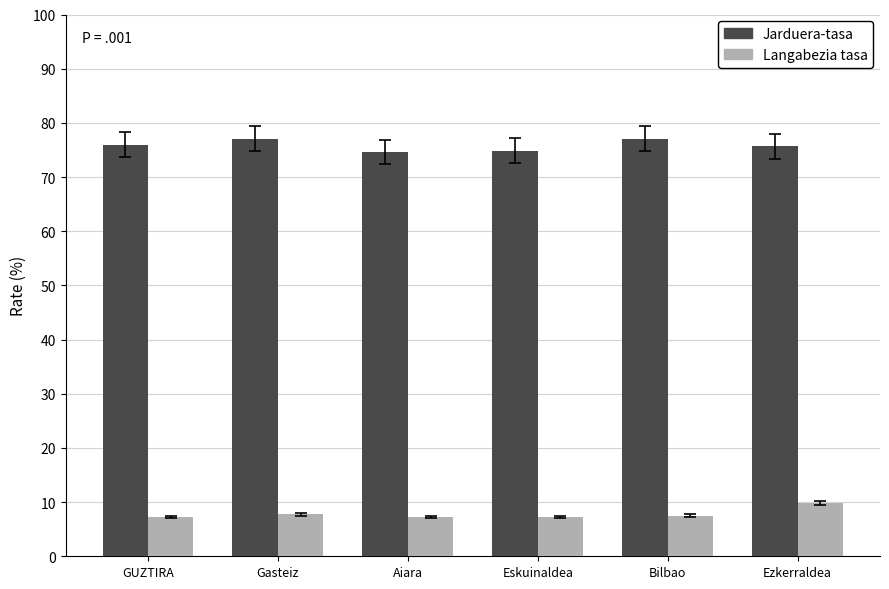

List the series in order of their peak value, highest first.

Jarduera-tasa, Langabezia tasa